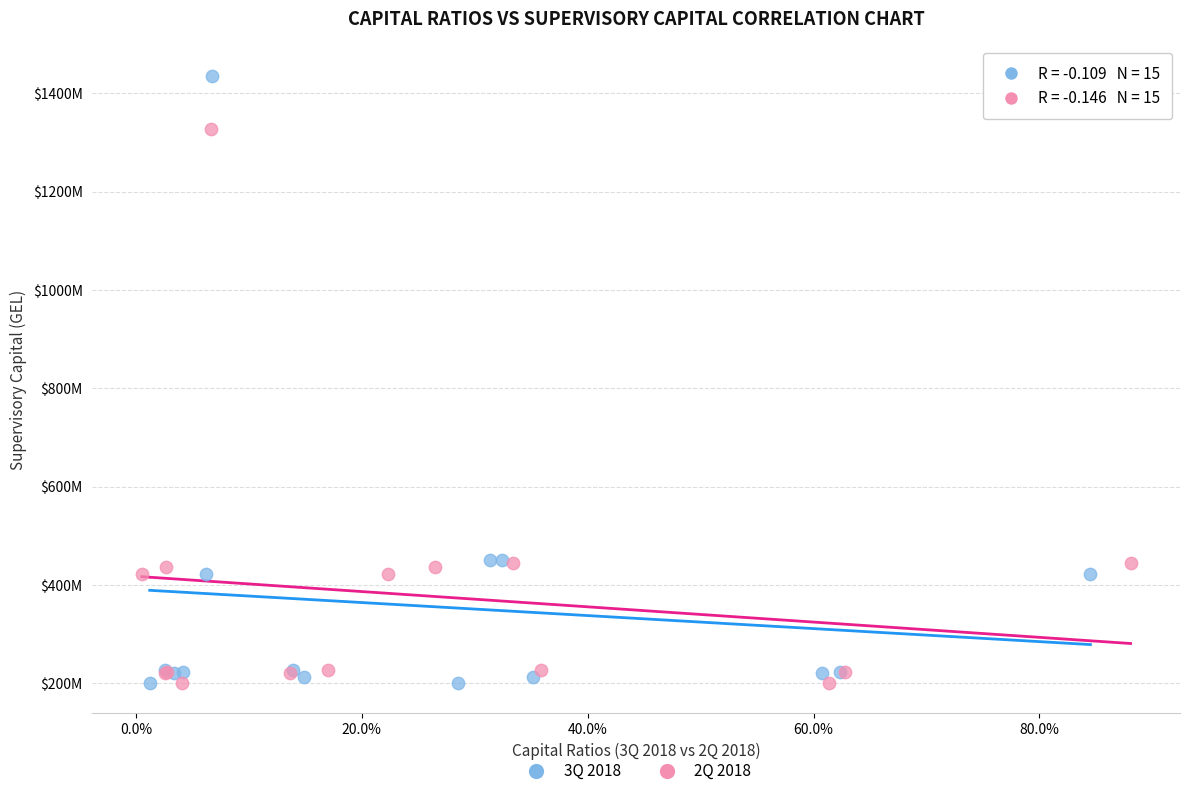

Which series contains the highest Y value?

3Q 2018